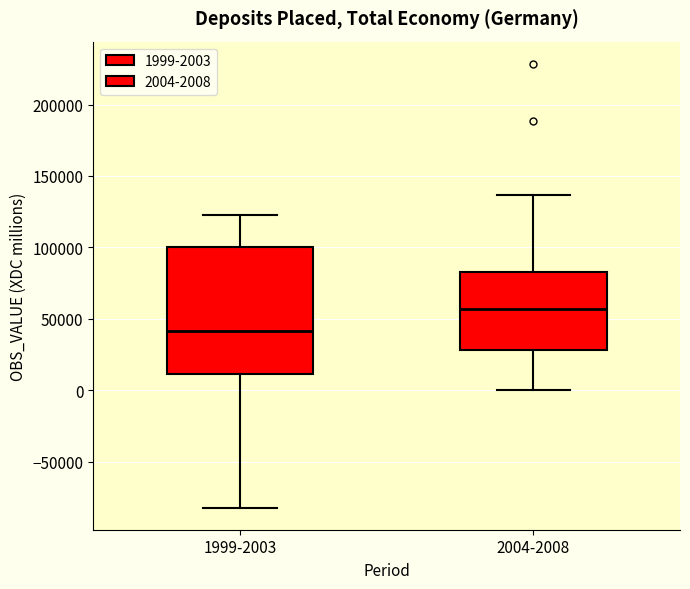

Where does the lower whisker of the box for 1999-2003 end on the y-axis? The values are not printed on the chart, so give them approximately, as read against the axis.

-80000